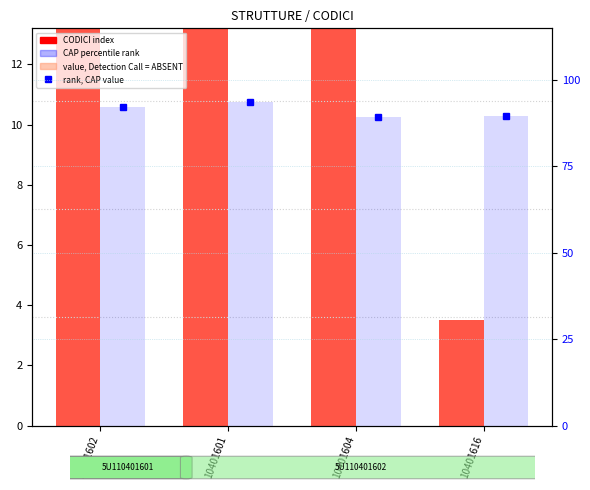

What is the maximum value for CAP percentile rank?

93.7